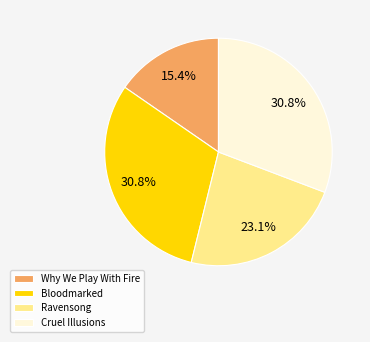

Which category has the smallest portion of the pie?

Why We Play With Fire